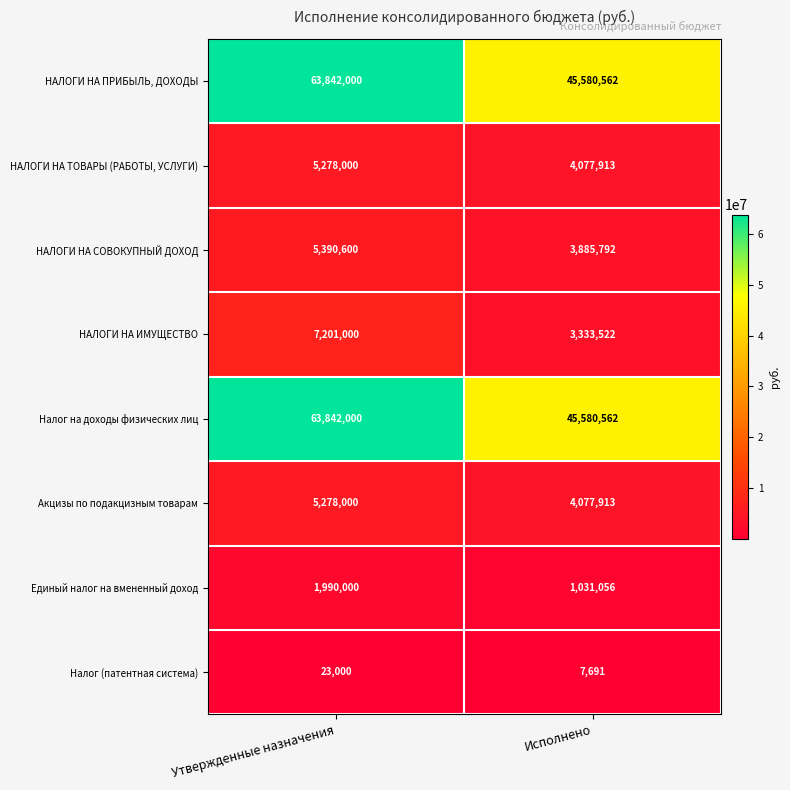

What is the total value across all series at Утвержденные назначения?

152844600